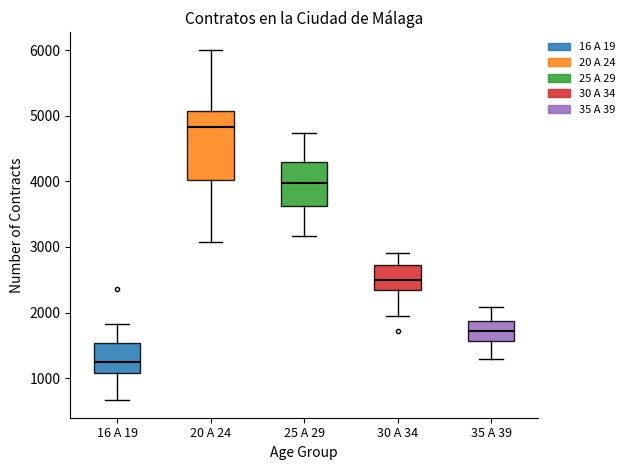

Reading left to right, transcribe this box plot: for each box, give where its median line is, the range the box spans, and where its two whiskers end, as read against the y-axis. The values are not printed on the chart, so give them approximately, as read against the axis.

16 A 19: median 1200, box 1100 to 1500, whiskers 700 to 1800
20 A 24: median 4800, box 4000 to 5100, whiskers 3100 to 6000
25 A 29: median 4000, box 3600 to 4300, whiskers 3200 to 4700
30 A 34: median 2500, box 2300 to 2700, whiskers 1900 to 2900
35 A 39: median 1700, box 1600 to 1900, whiskers 1300 to 2100